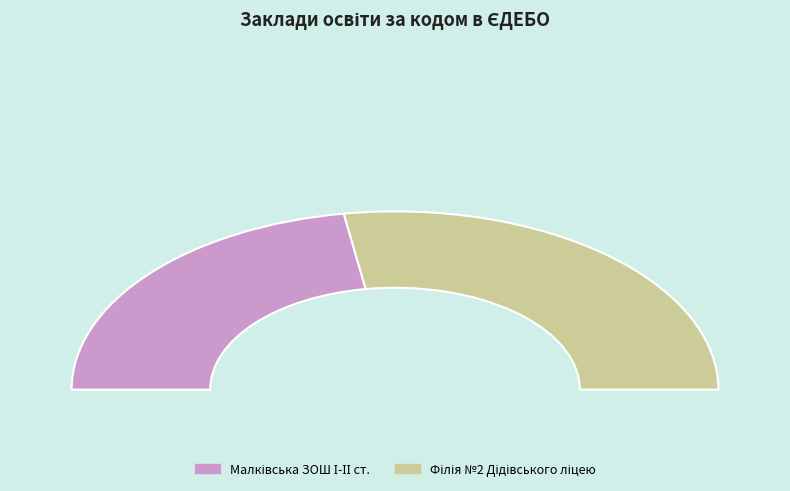

Count the number of slices in the pie.

2